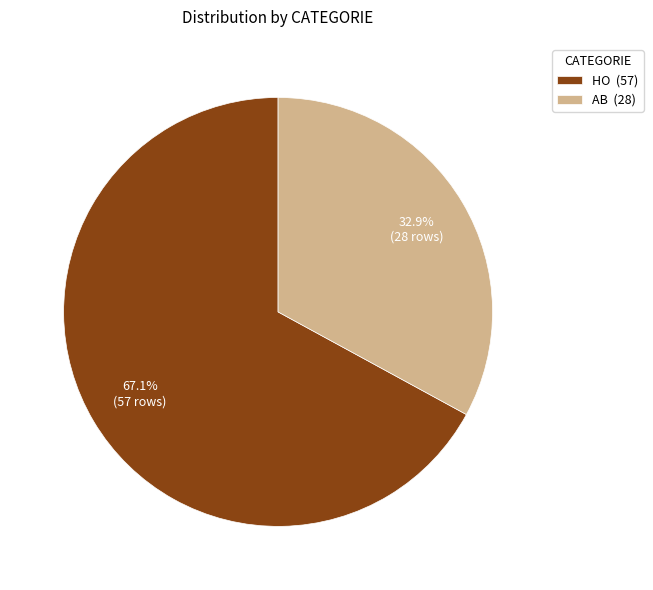

Does HO account for over 50% of the chart?

Yes